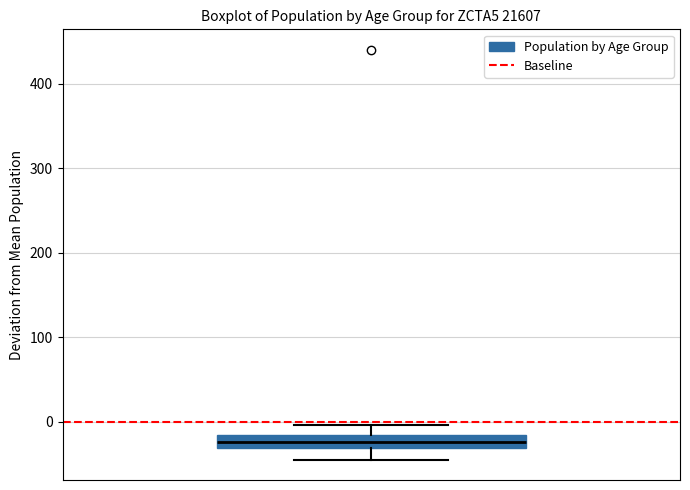

Read this box plot against the y-axis: the position of the median line, the range covered by the box, and the ends of both whiskers. The values are not printed on the chart, so give them approximately, as read against the axis.

median -20 (inside the box), box -30 to -20, whiskers -40 to 0